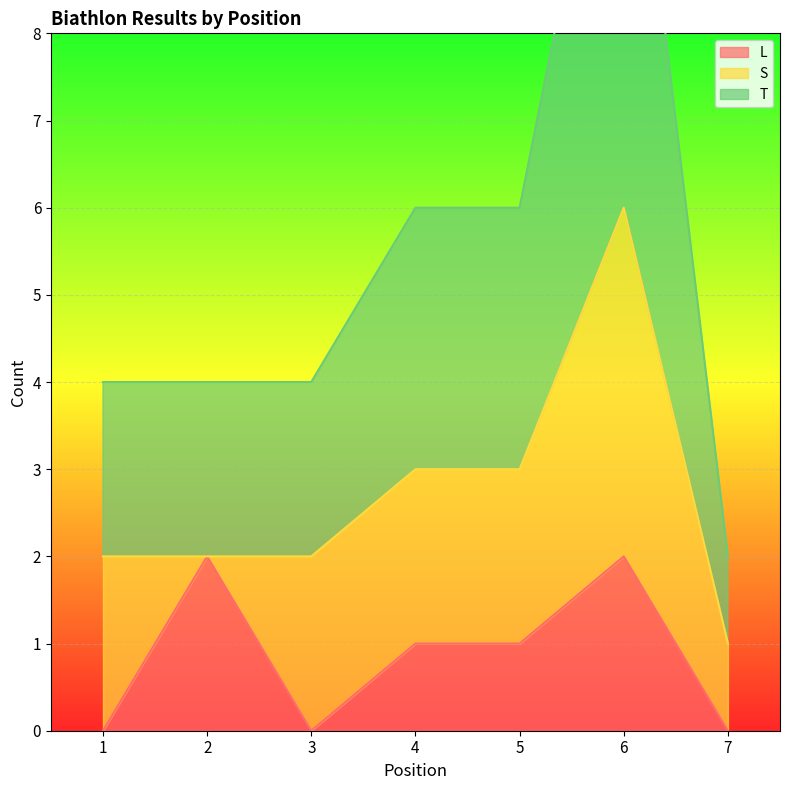

How many categories are shown in the chart?

7